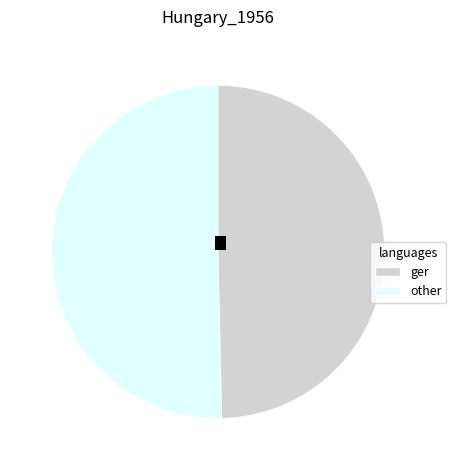

Is there any slice that represents more than half of the pie?

Yes